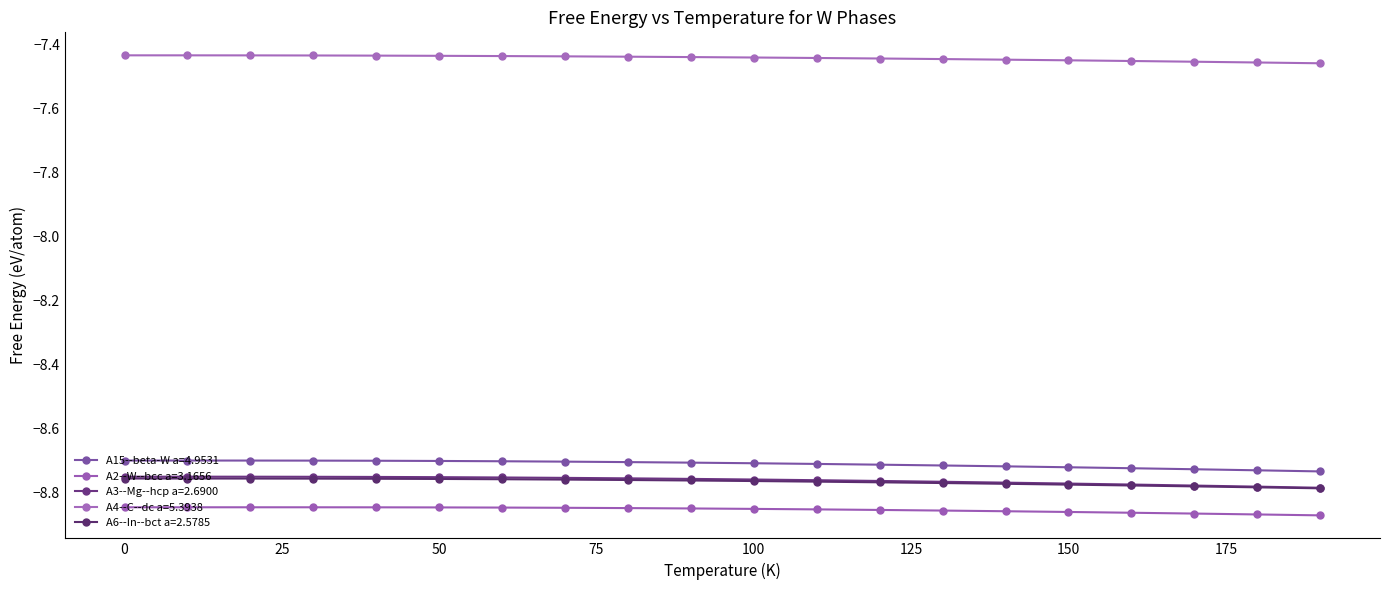

Which series has the widest spread of values?

A3--Mg--hcp a=2.6900